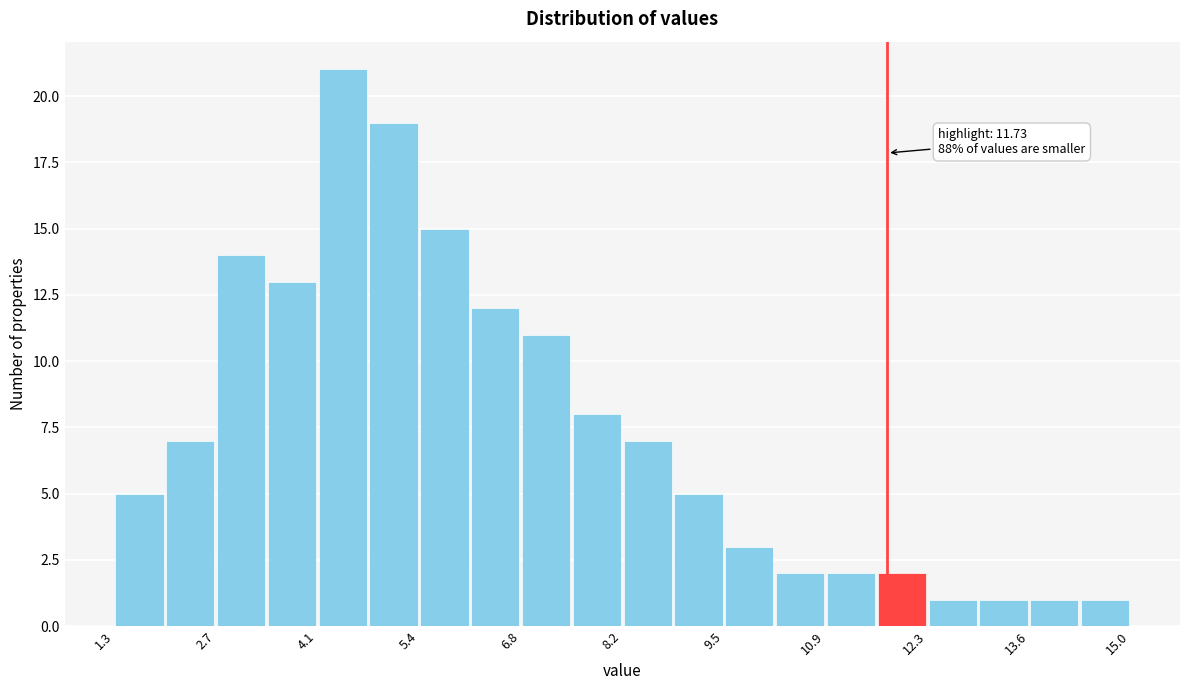

Around what value on the x-axis is the tallest bar? Give the approximate position of its centre, as read against the axis.

4.4